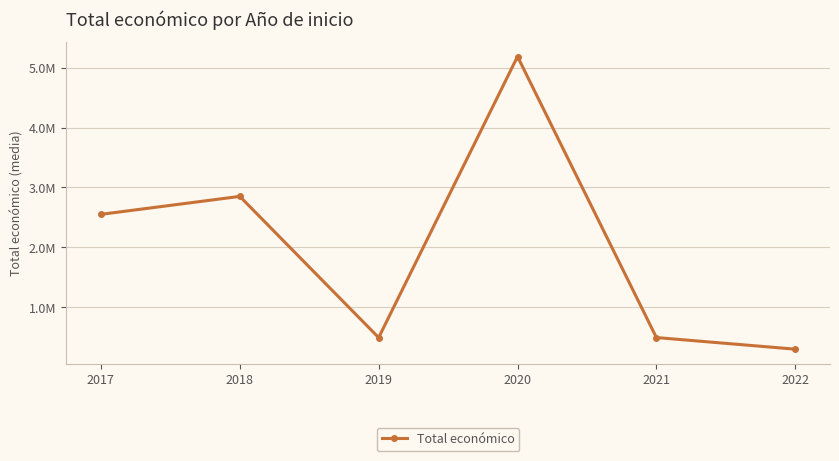

Is this an area chart (filled region under the line)?

No